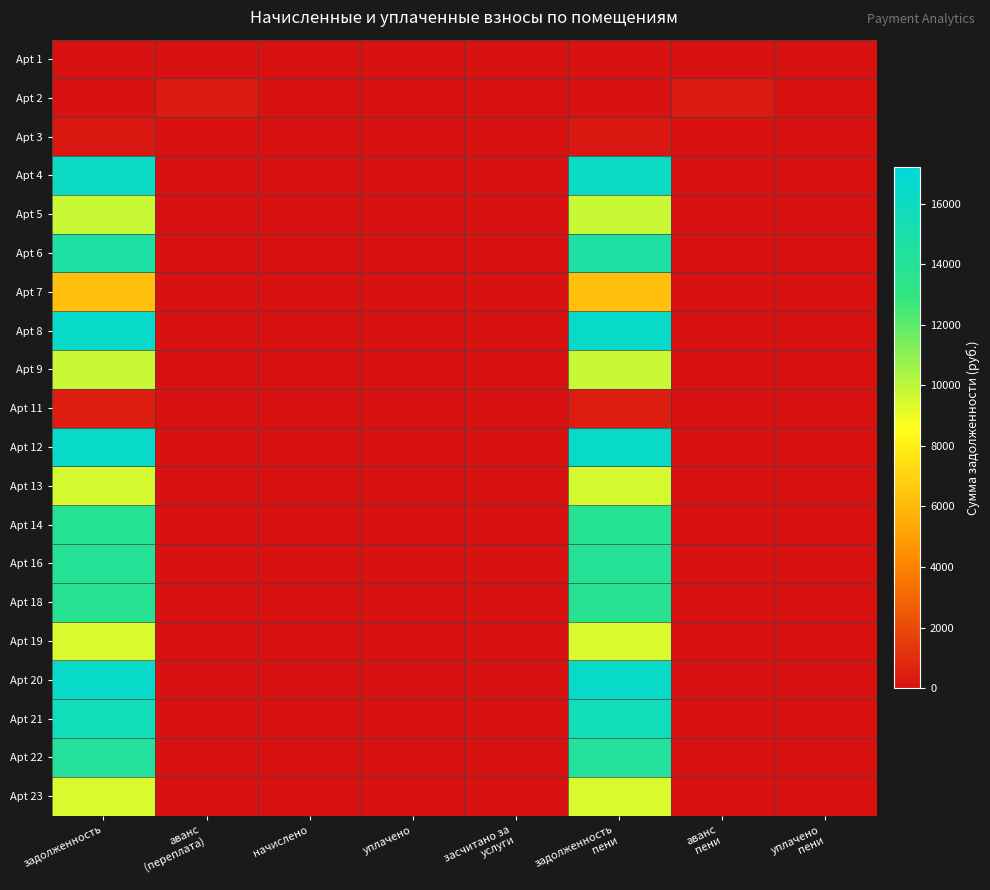

What is the maximum value shown in the chart?

16490.4